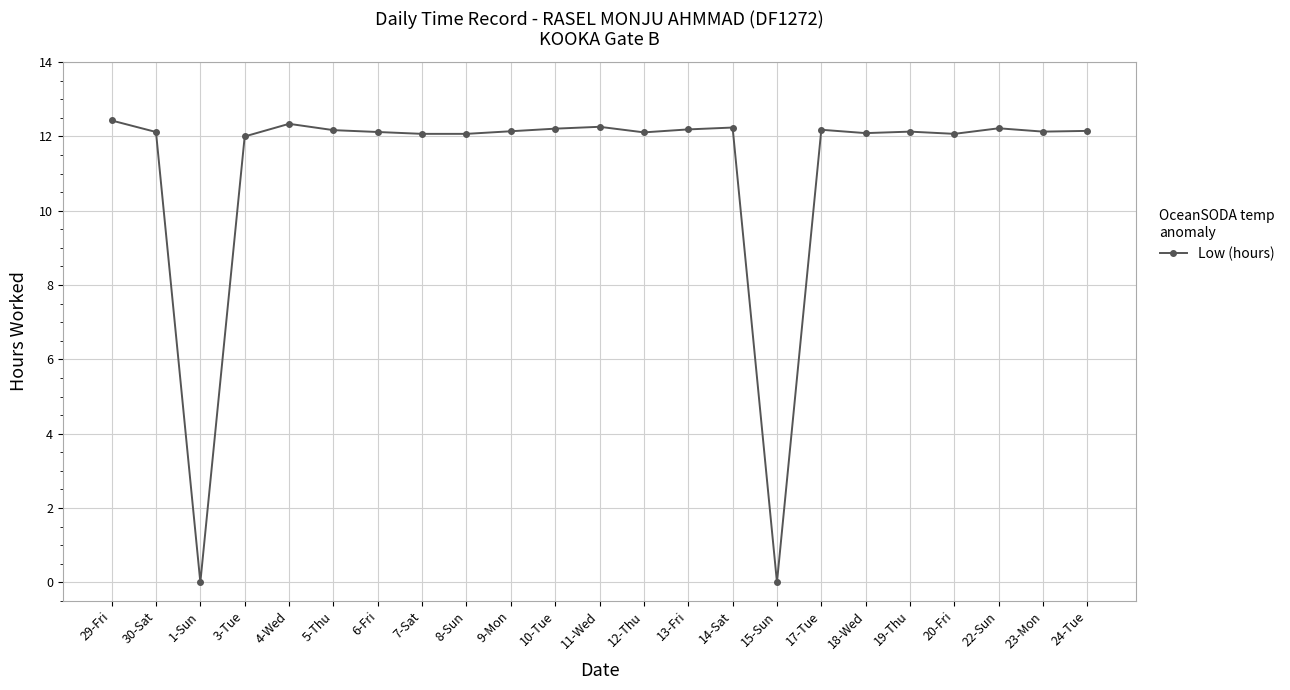

What is the difference between the maximum and minimum values?

12.4